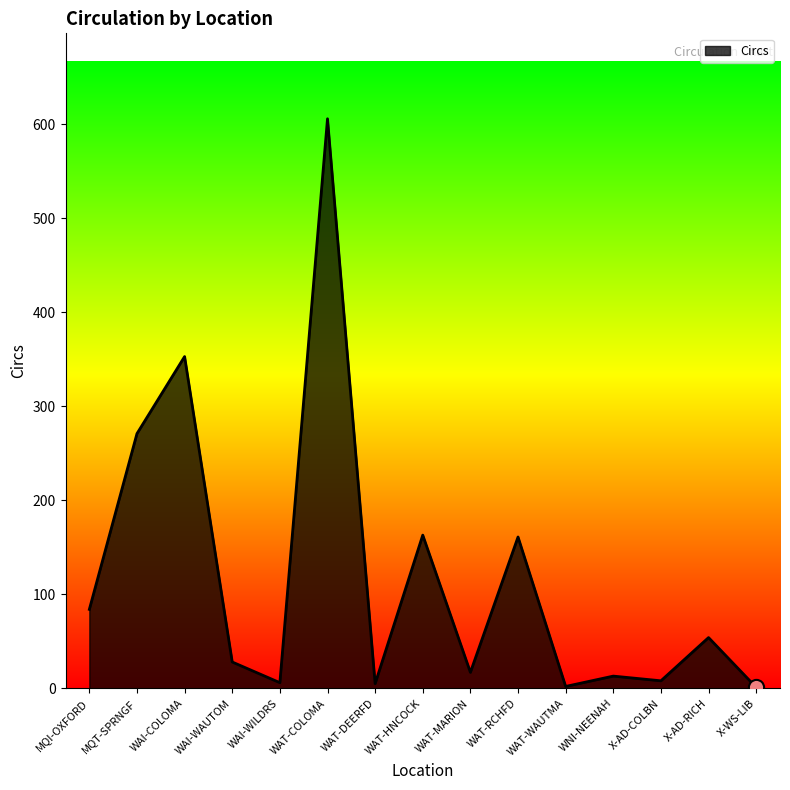

What is the ratio of the value at WAI-COLOMA to the value at WNI-NEENAH?

27.2